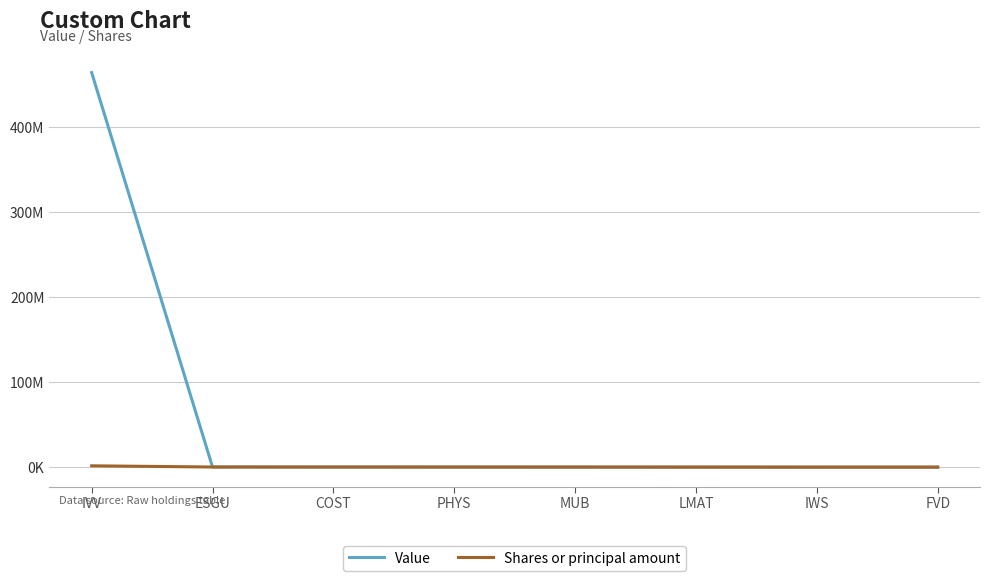

True or false: Shares or principal amount and Value intersect in this chart.

False